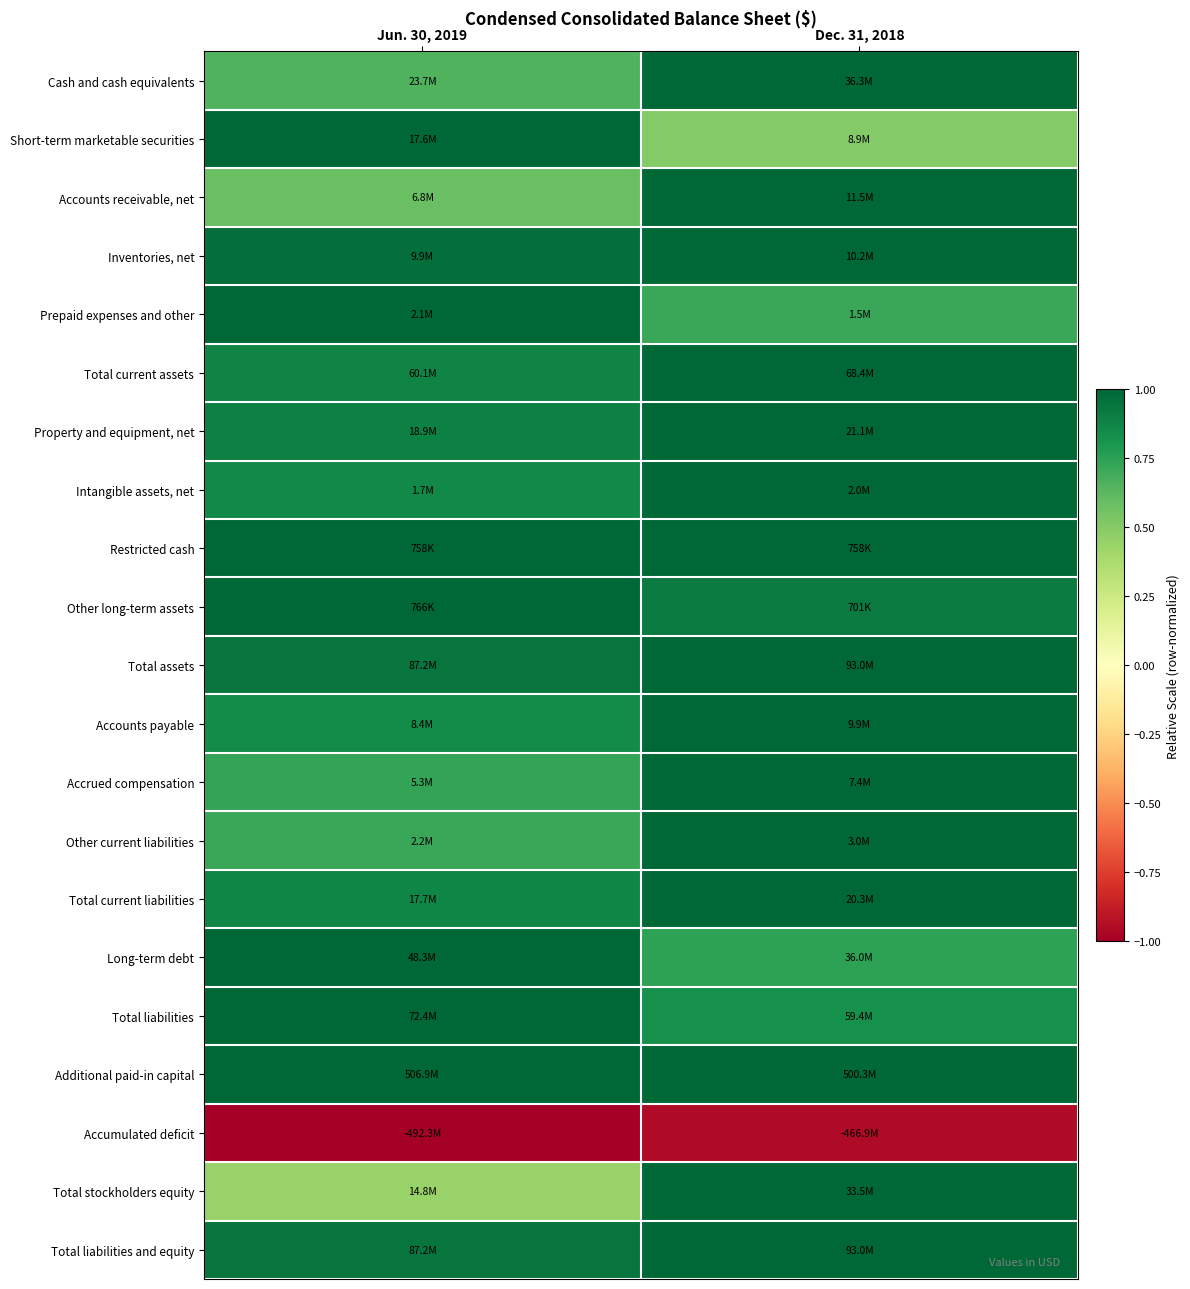

What is the difference between the highest and lowest values at Jun. 30, 2019?

2.0